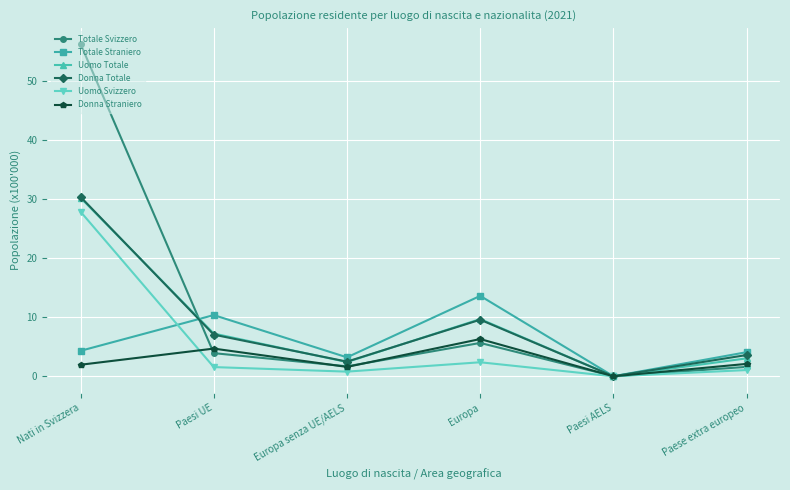

Where does the Totale Straniero series first go above 4?

Nati in Svizzera